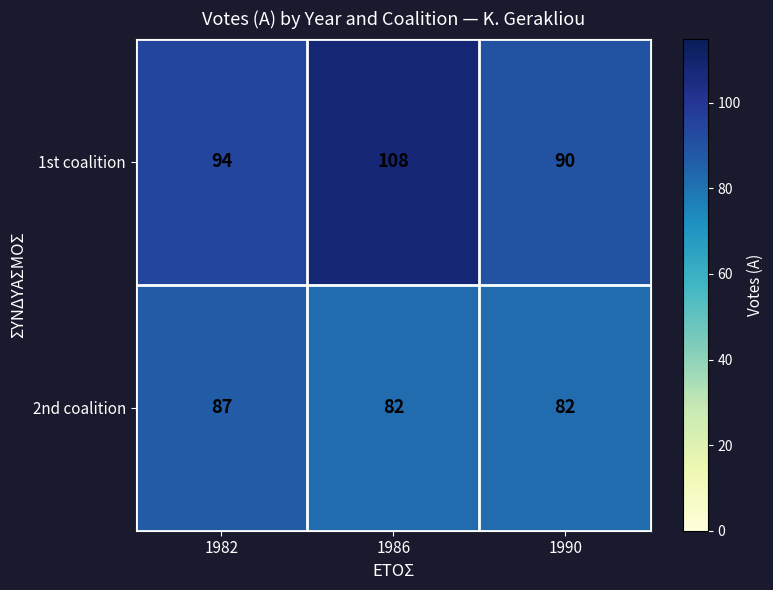

What is the approximate value of 2nd coalition at 1986?

82